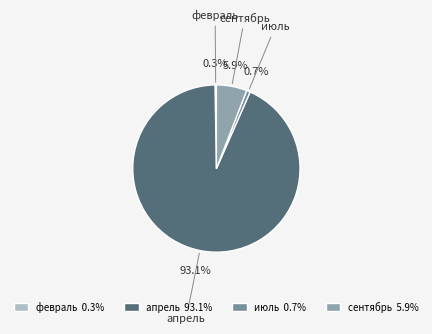

True or false: сентябрь accounts for 6% of the total.

True